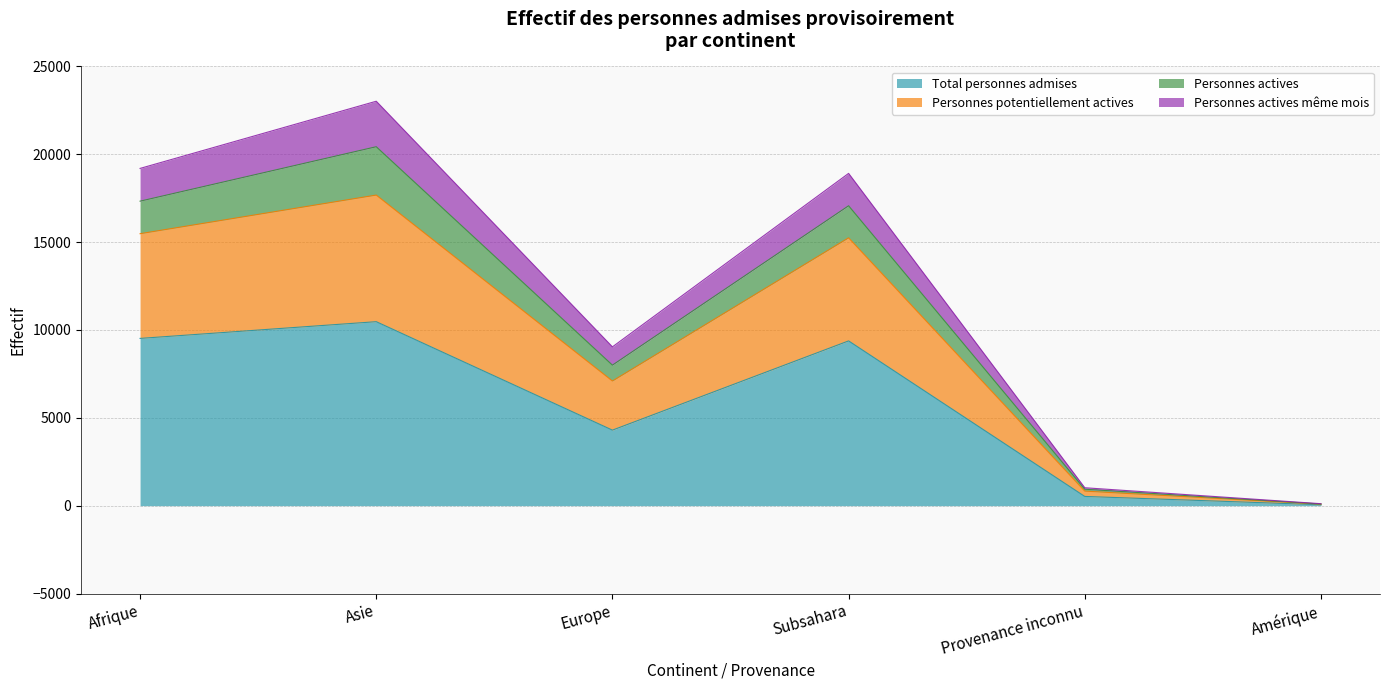

At which category does the chart reach its minimum across all series?

Amérique